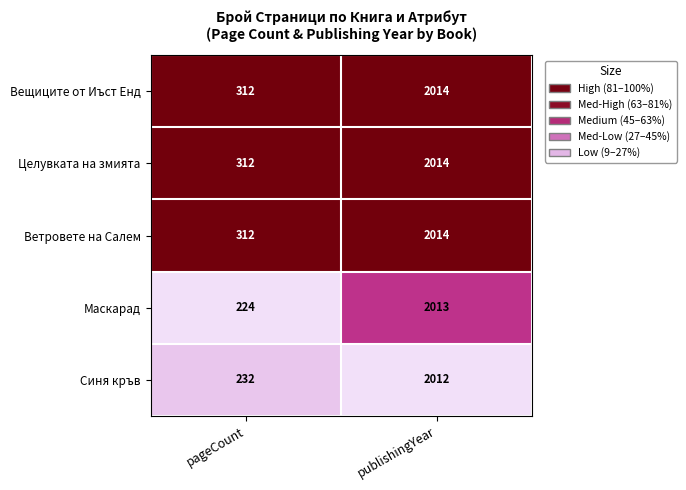

Which series has the largest range (max minus min)?

Маскарад